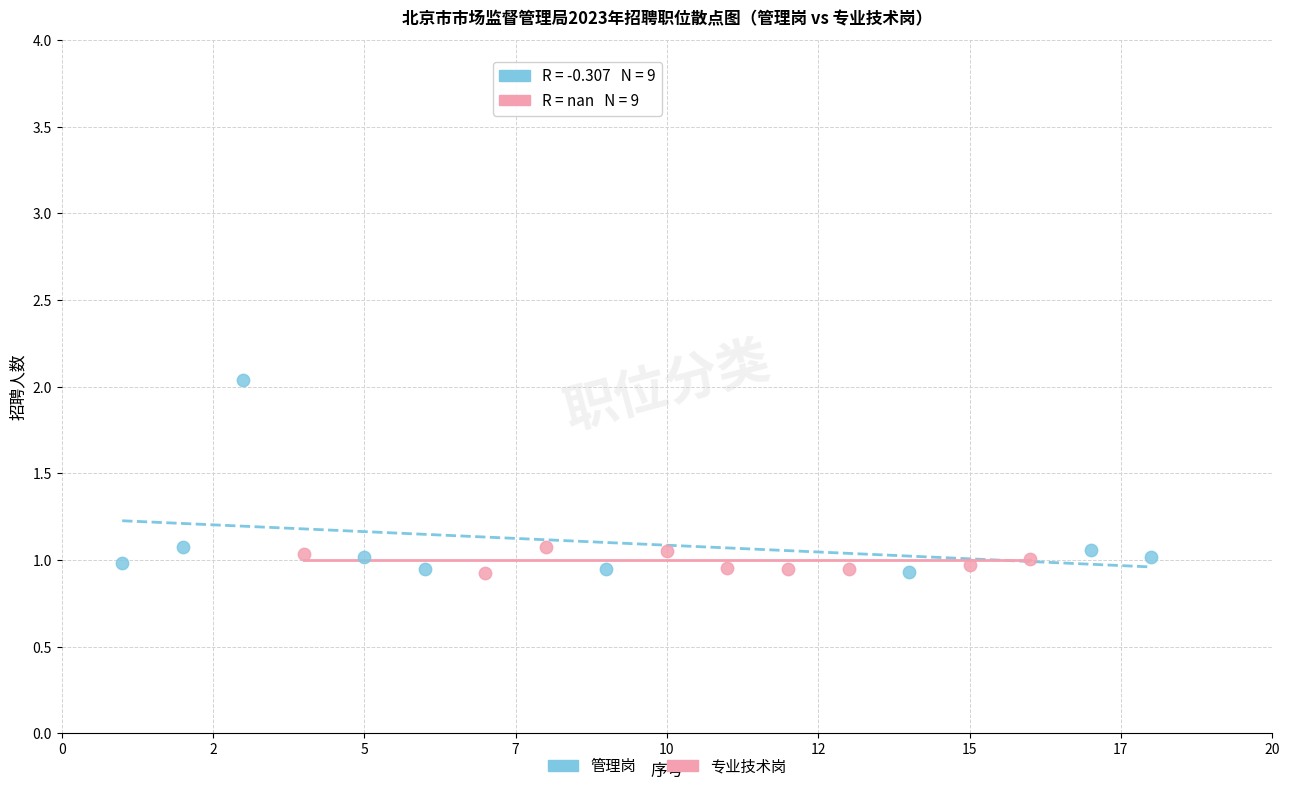

What are all the series names shown in the legend?

管理岗, 专业技术岗